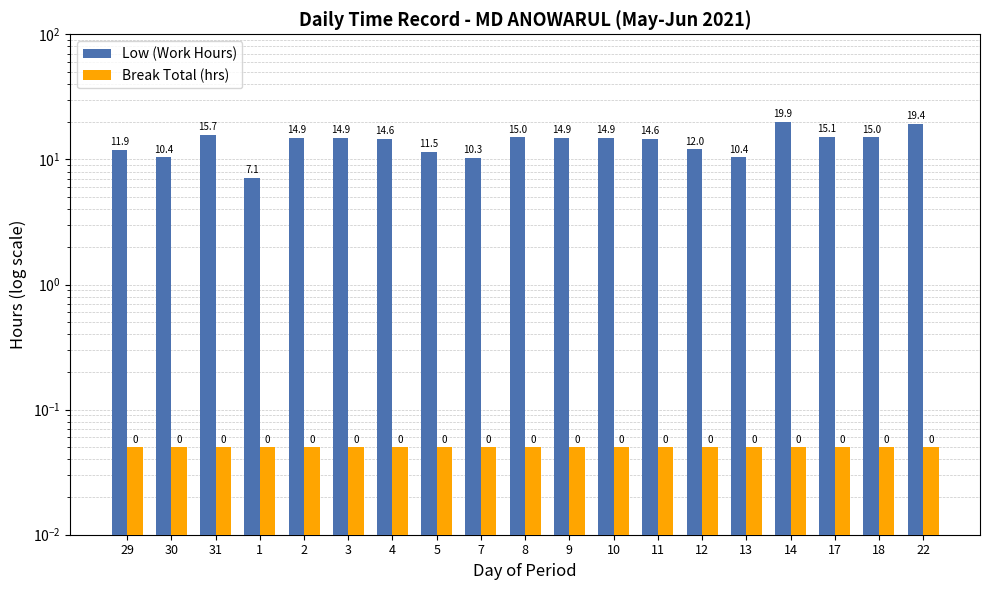

What is the label of the 17th bar from the right?

31